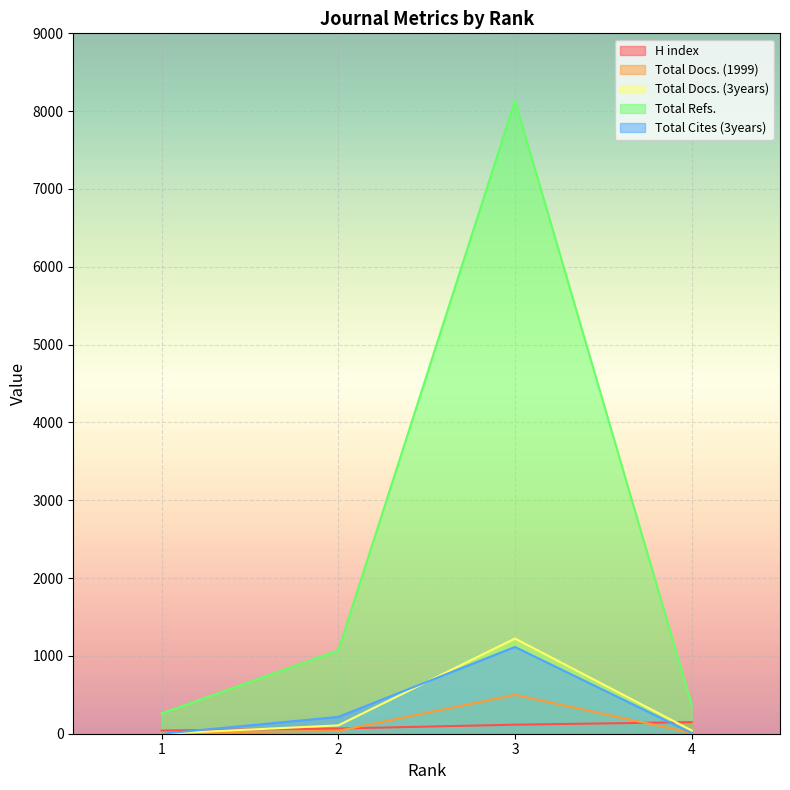

True or false: Total Docs. (1999) has more than 1 points higher than both neighbors.

False